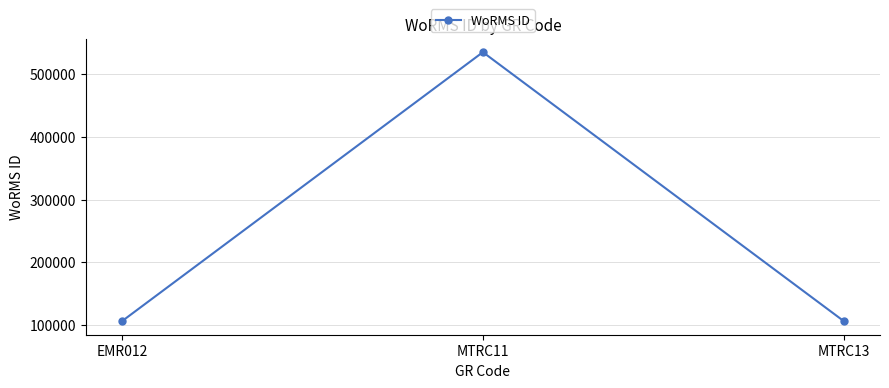

Is it true that the value at EMR012 is 106122?

True